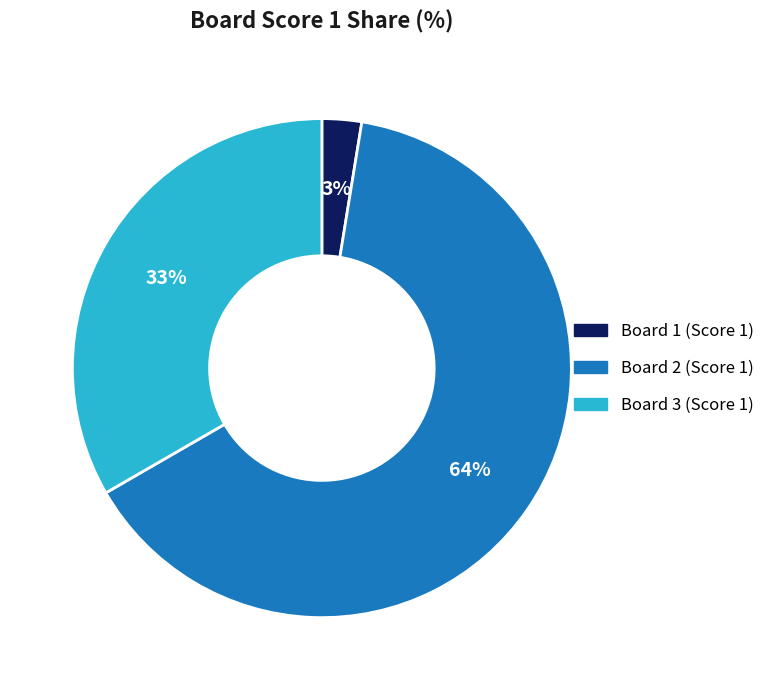

To the nearest percent, what is the average slice percentage?

33%